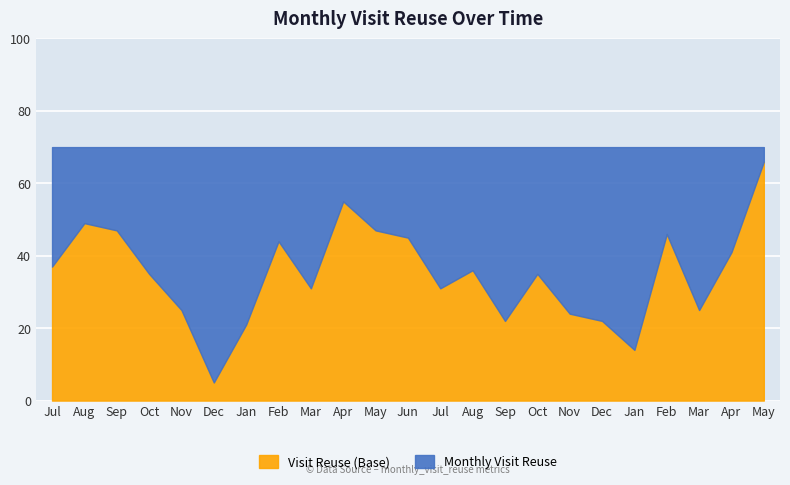

True or false: Monthly Visit Reuse has a value of 104 at 2022-12.

False